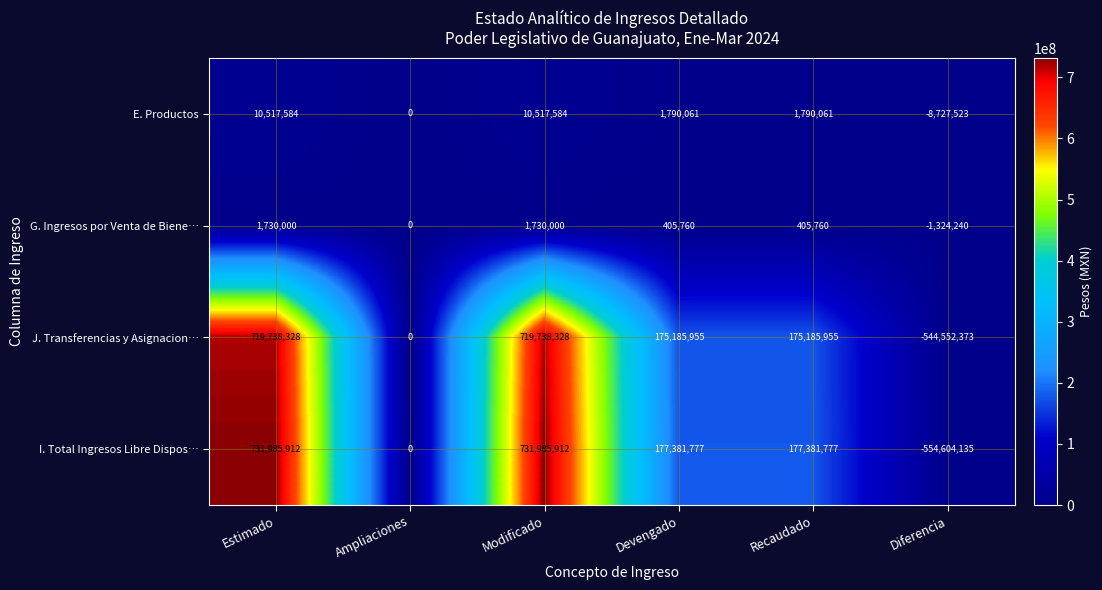

Reading left to right, list all the values displayed in this chart.

E. Productos: 10517584	0	10517584	1790061	1790061	-8727523
G. Ingresos por Venta de Biene…: 1730000	0	1730000	405760	405760	-1324240
J. Transferencias y Asignacion…: 719738328	0	719738328	175185955	175185955	-544552373
I. Total Ingresos Libre Dispos…: 731985912	0	731985912	177381777	177381777	-554604135